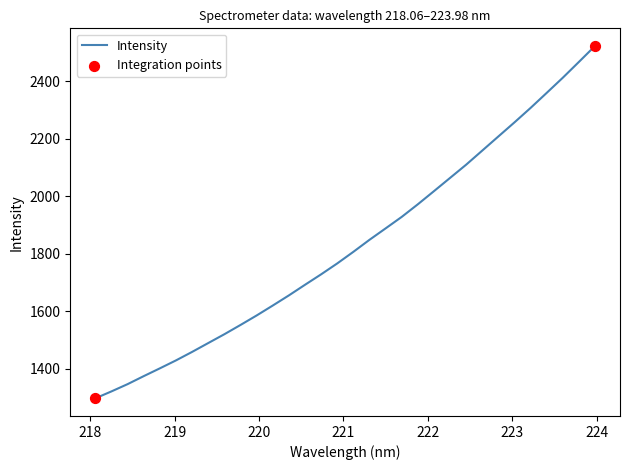

What is the maximum value shown in the chart?

2522.1